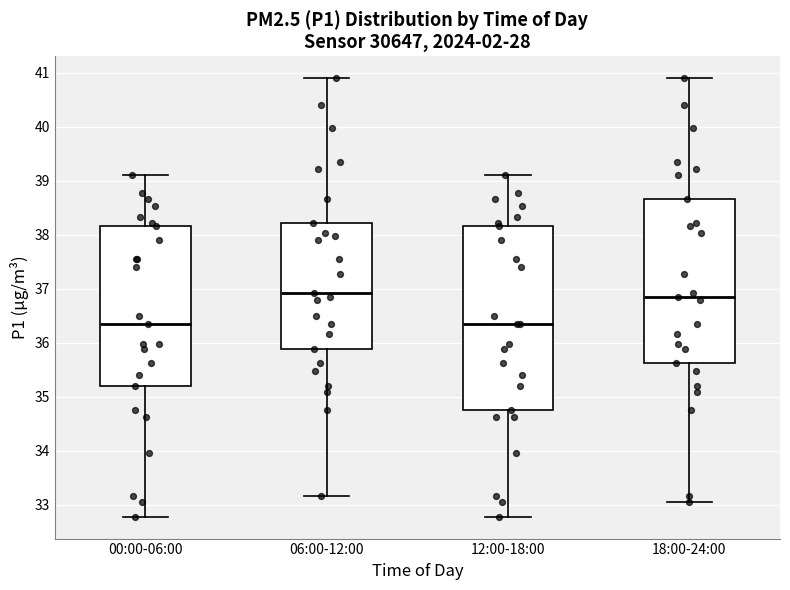

Reading left to right, transcribe this box plot: for each box, give where its median line is, the range the box spans, and where its two whiskers end, as read against the y-axis. The values are not printed on the chart, so give them approximately, as read against the axis.

00:00-06:00: median 36.4, box 35.2 to 38.2, whiskers 32.8 to 39.1
06:00-12:00: median 36.9, box 35.9 to 38.2, whiskers 33.2 to 40.9
12:00-18:00: median 36.4, box 34.8 to 38.2, whiskers 32.8 to 39.1
18:00-24:00: median 36.9, box 35.6 to 38.7, whiskers 33.1 to 40.9